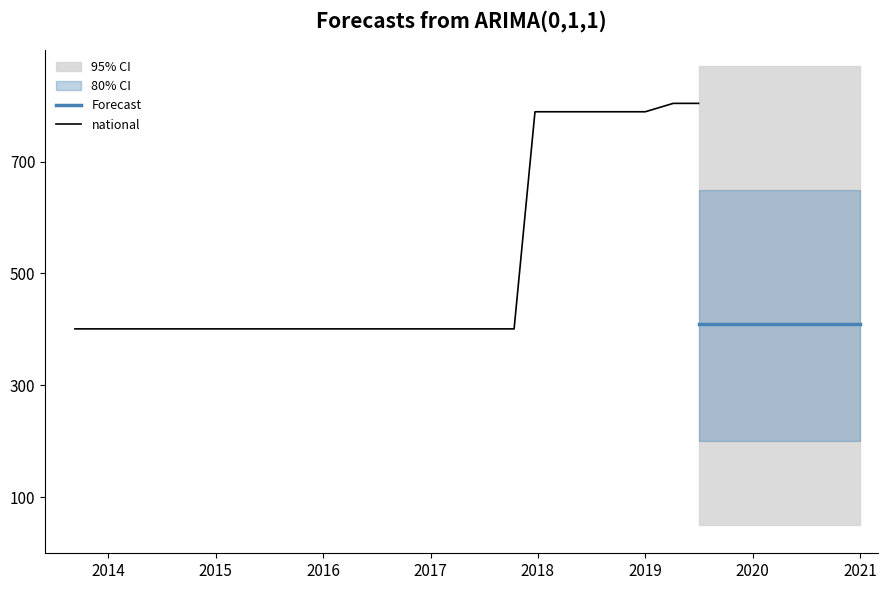

At which label does national reach its minimum?

2015-10-01